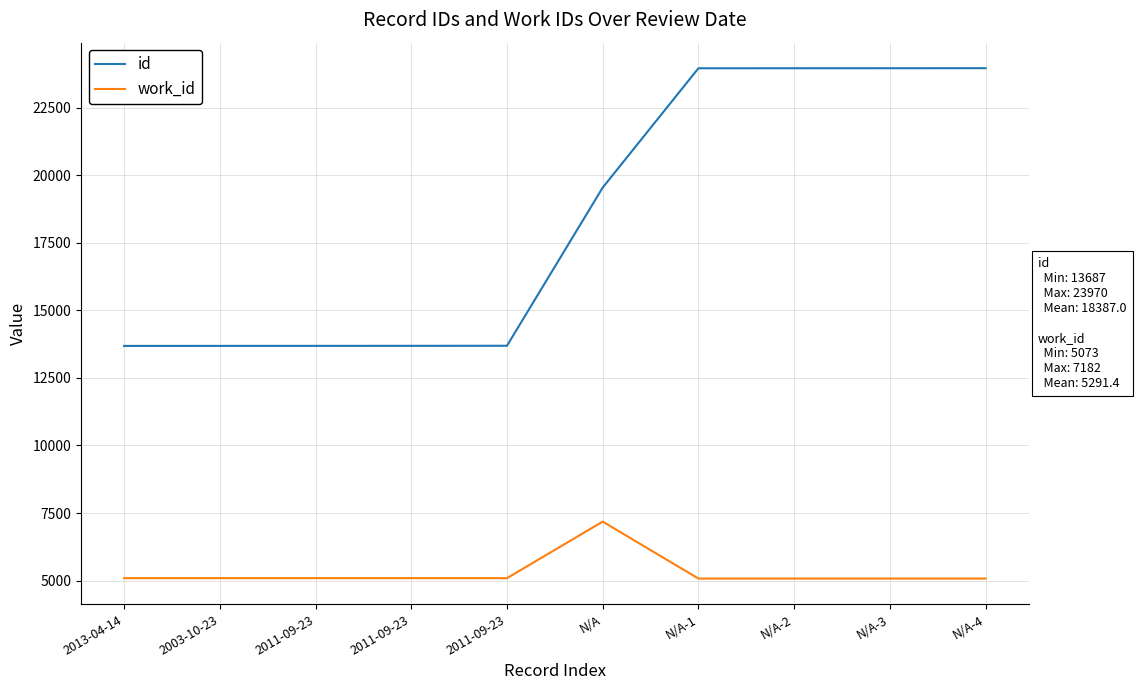

Which series has the largest range (max minus min)?

id